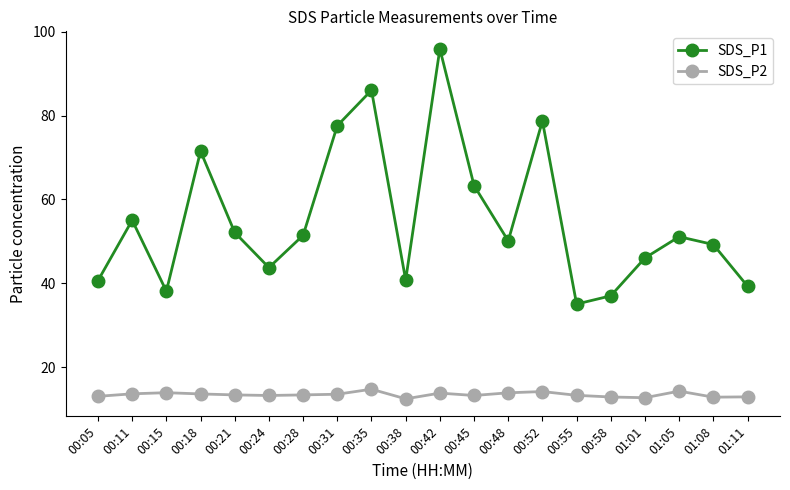

True or false: SDS_P1 and SDS_P2 cross at least once.

False